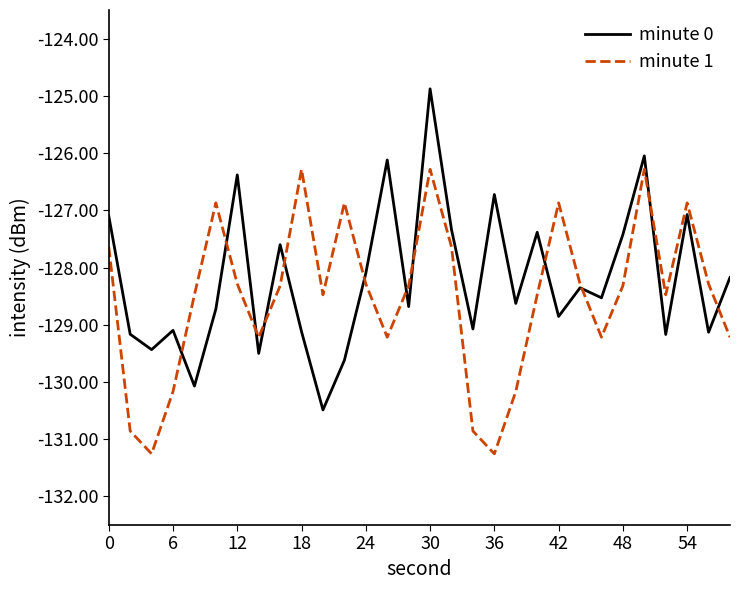

List the series in order of their peak value, lowest first.

minute 1, minute 0